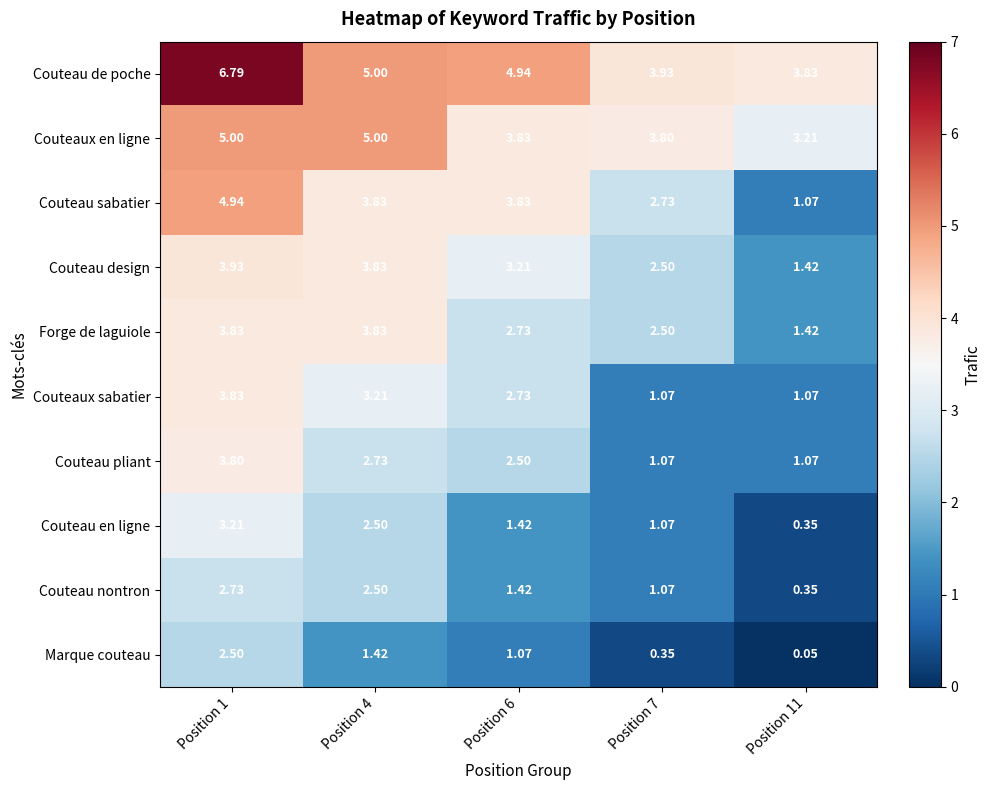

What is the greatest value displayed?

6.8